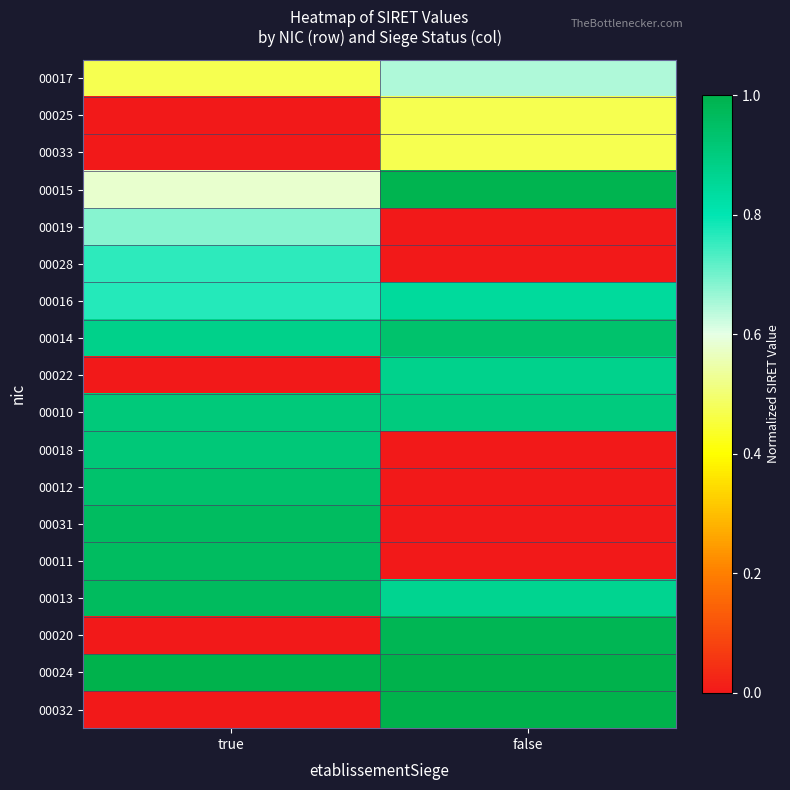

Reading right to left, what are all the values shown in this chart?

00017: false=0.6	true=0.5
00025: false=0.5	true=0.0
00033: false=0.5	true=0.0
00015: false=1.0	true=0.6
00019: false=0.0	true=0.7
00028: false=0.0	true=0.8
00016: false=0.8	true=0.8
00014: false=0.9	true=0.9
00022: false=0.9	true=0.0
00010: false=0.9	true=0.9
00018: false=0.0	true=0.9
00012: false=0.0	true=0.9
00031: false=0.0	true=1.0
00011: false=0.0	true=1.0
00013: false=0.9	true=1.0
00020: false=1.0	true=0.0
00024: false=1.0	true=1.0
00032: false=1.0	true=0.0